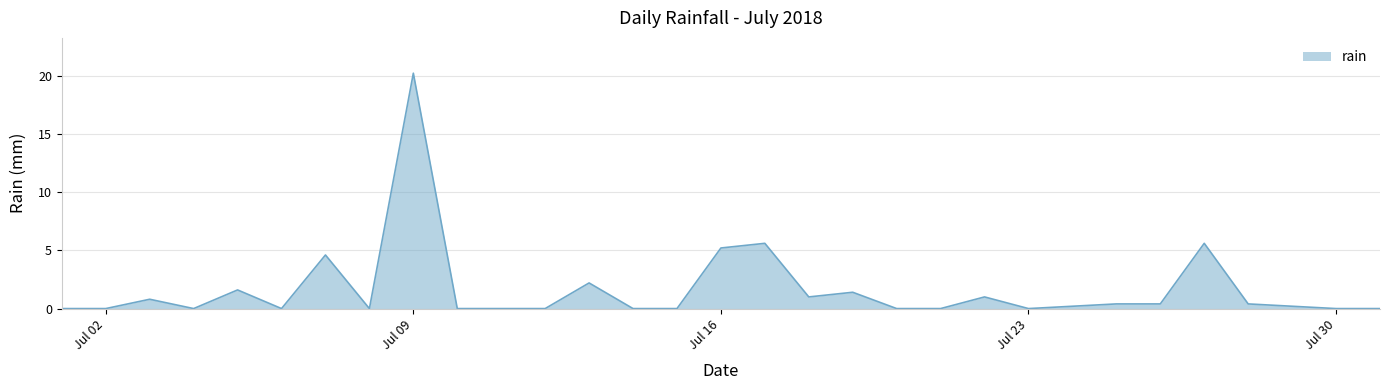

What is the maximum value shown in the chart?

20.2